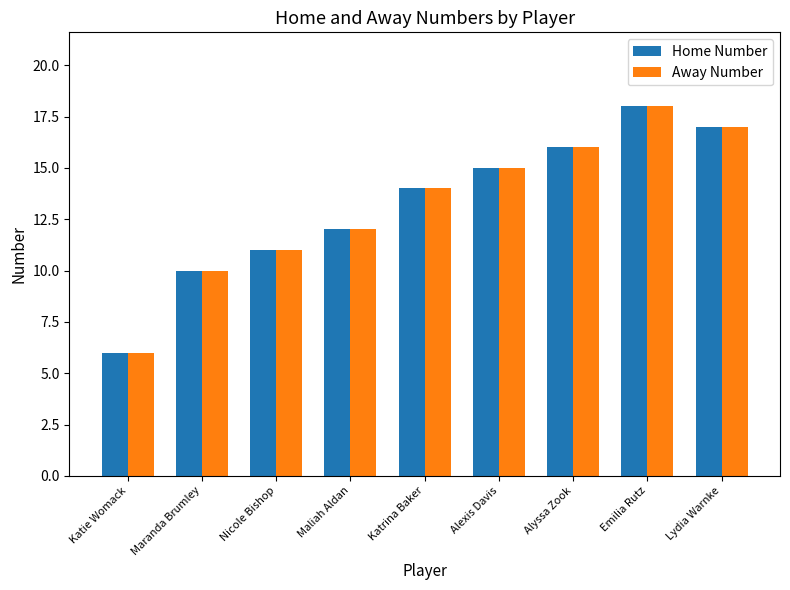

Count the number of categories in the chart.

9